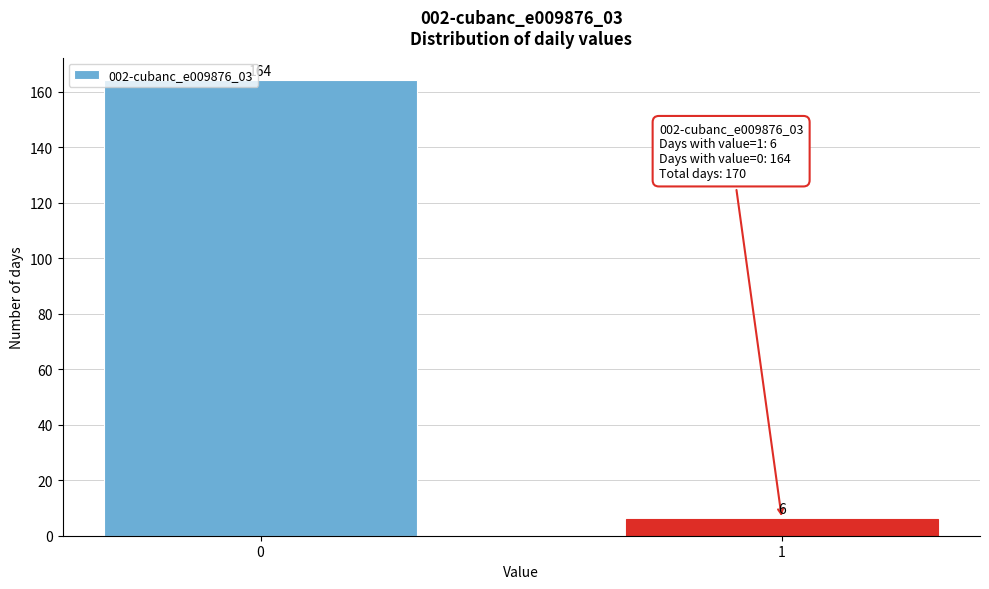

Reading right to left, transcribe all the data shown in this chart.

6	164